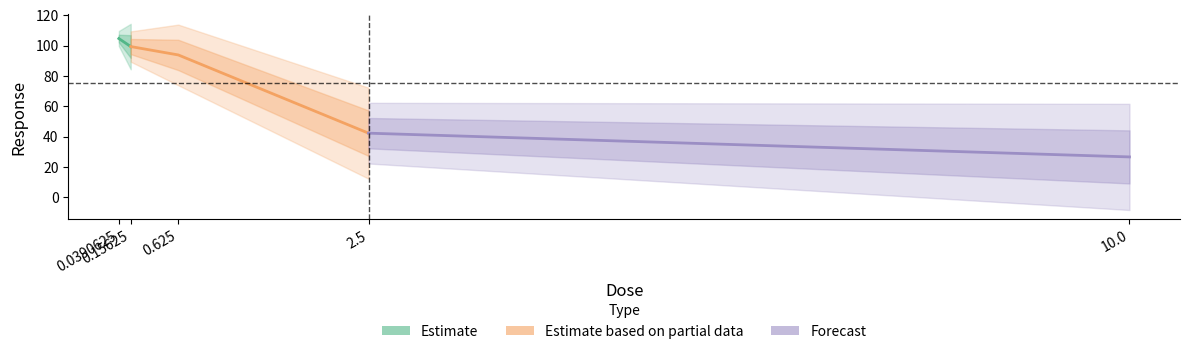

What position from the left is 0.0390625?

1